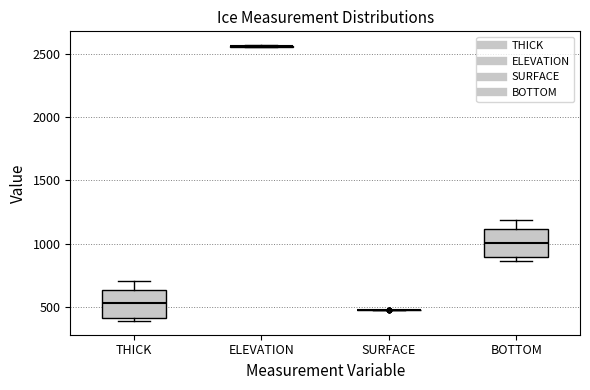

Reading left to right, transcribe this box plot: for each box, give where its median line is, the range the box spans, and where its two whiskers end, as read against the y-axis. The values are not printed on the chart, so give them approximately, as read against the axis.

THICK: median 550, box 400 to 650, whiskers 400 (just below the box's lower edge) to 700
ELEVATION: box collapsed to a line at 2550, whiskers 2550 to 2550
SURFACE: box collapsed to a line at 500, whiskers 500 to 500
BOTTOM: median 1000, box 900 to 1100, whiskers 850 to 1200